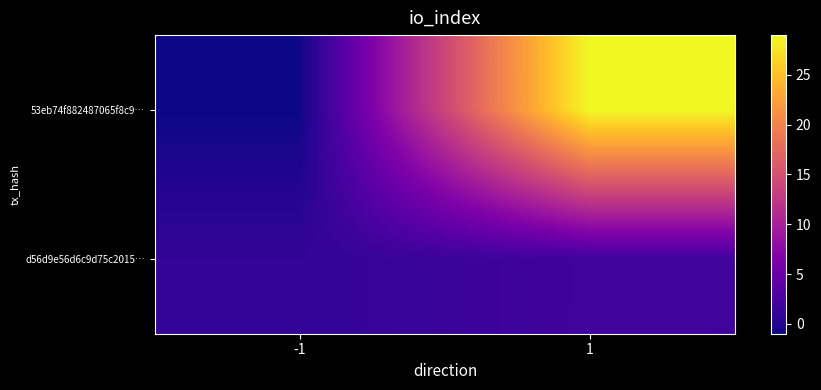

Which series has the largest range (max minus min)?

53eb74f882487065f8c9…